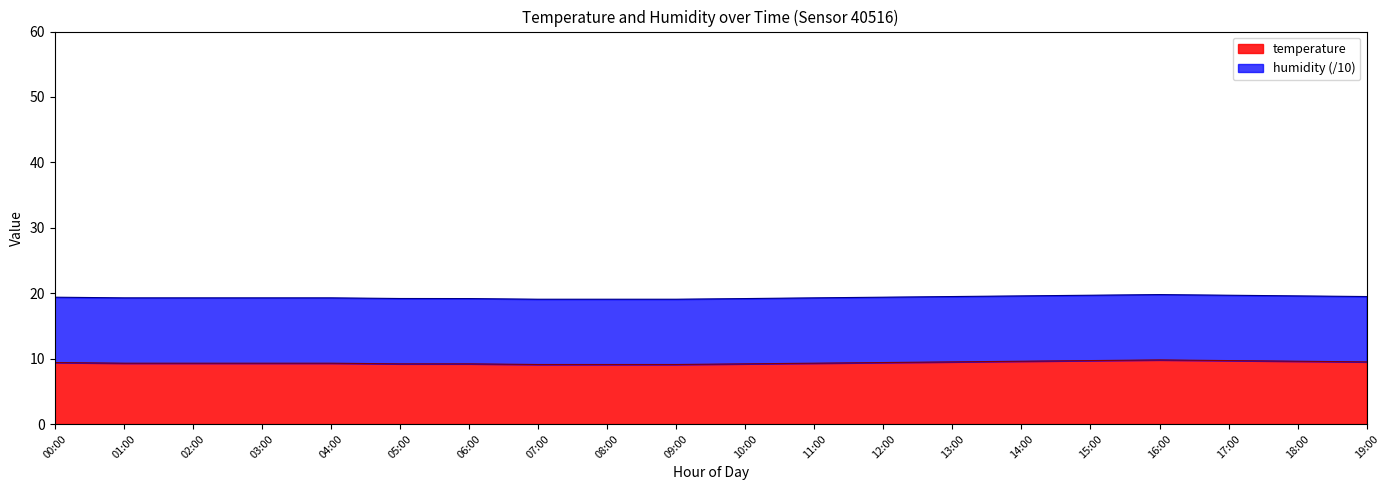

What is the difference between the second highest and minimum values?

0.6